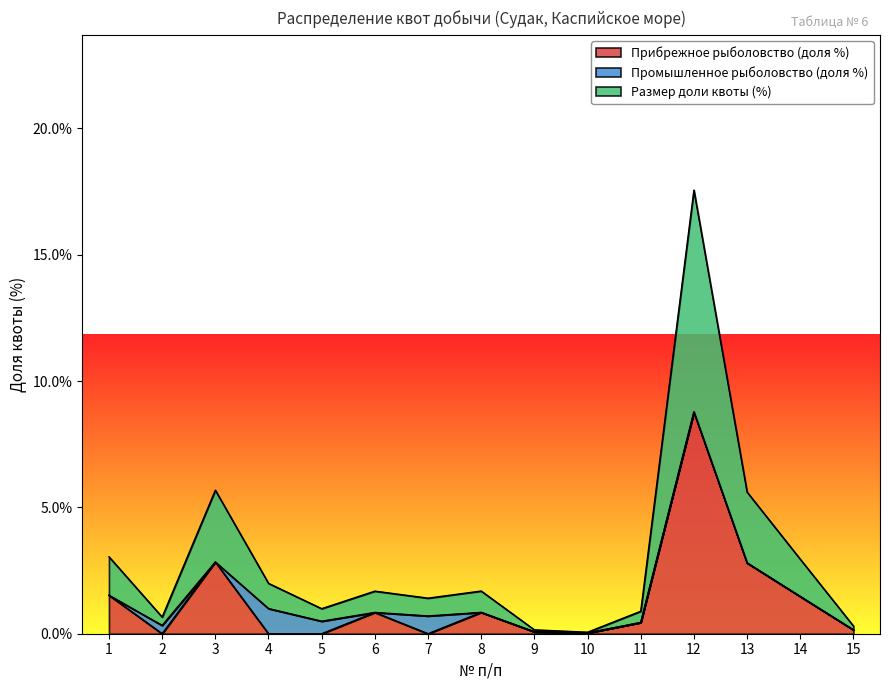

At how many categories does at least one series exceed 3?

1